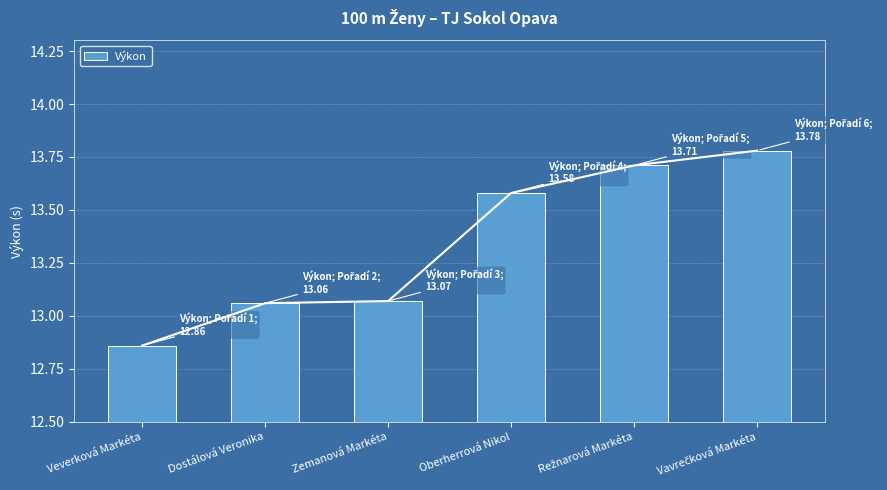

What value does the data have at Vavrečková Markéta?

13.8